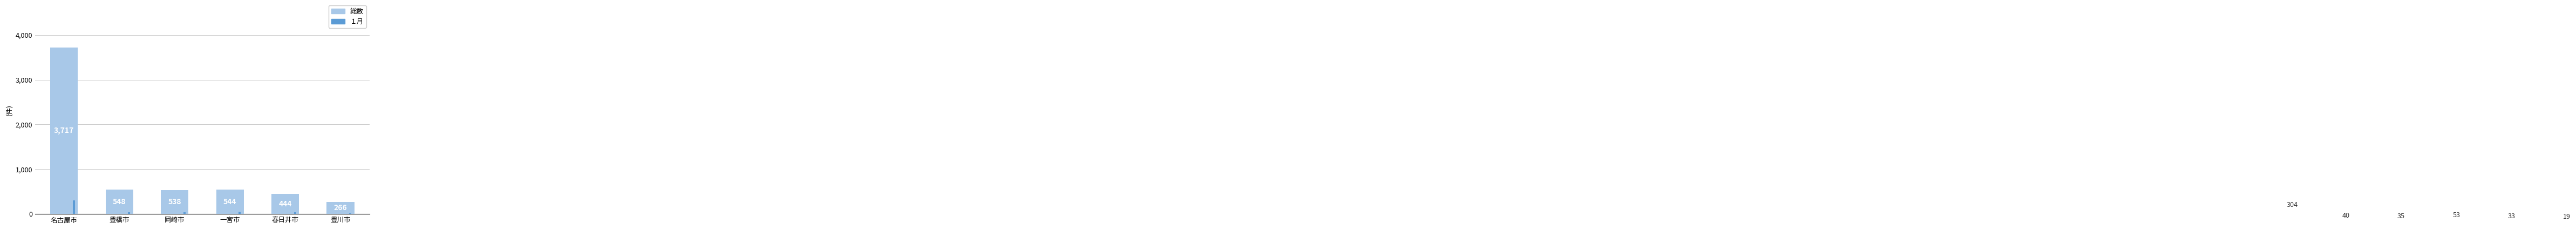

Are the bars horizontal?

No